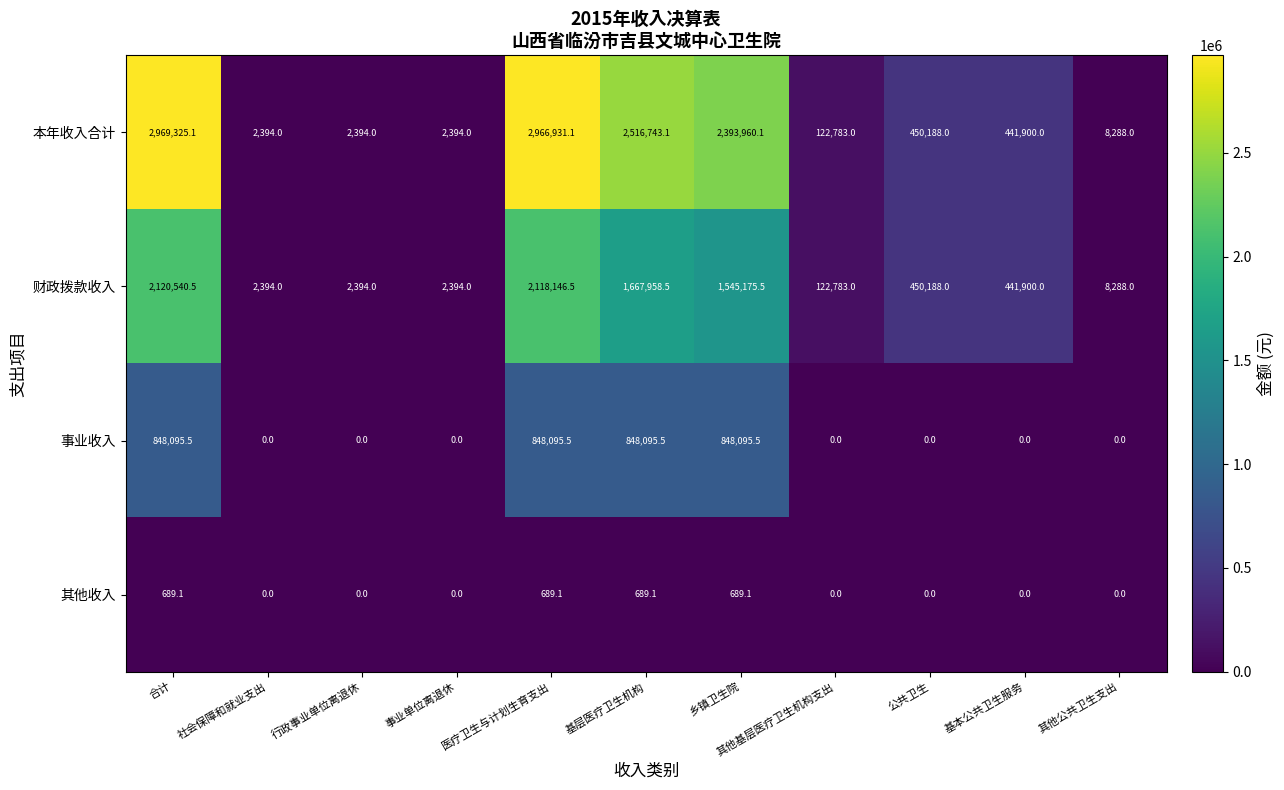

What is the average value of the 其他收入 series?

250.6